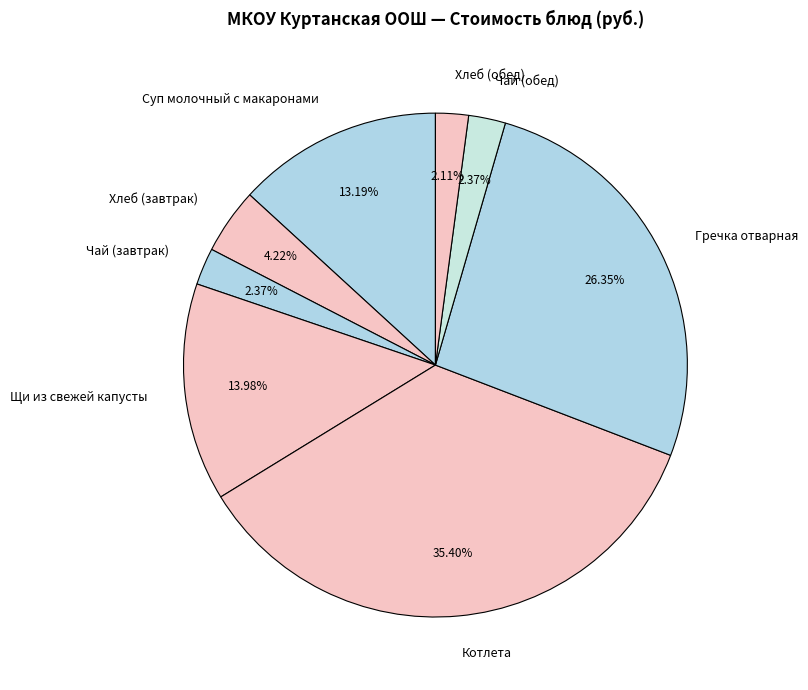

Is it true that Чай (завтрак) is 2% of the pie?

True